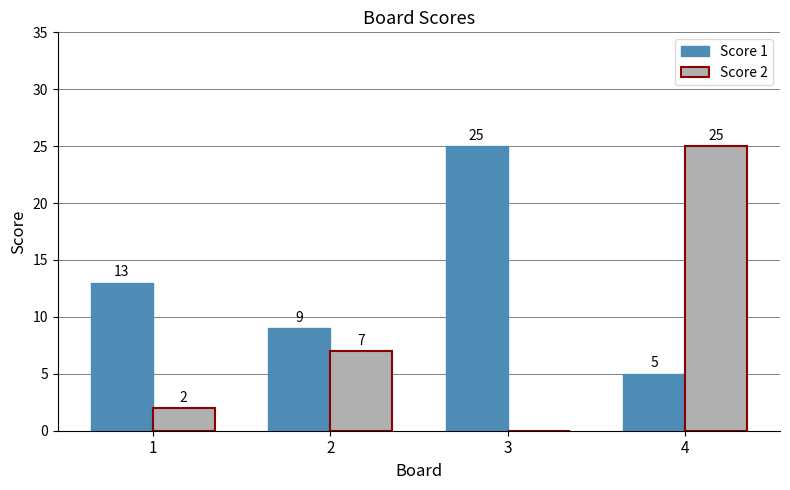

Count the Score 1 values in the range 9 to 25.

3